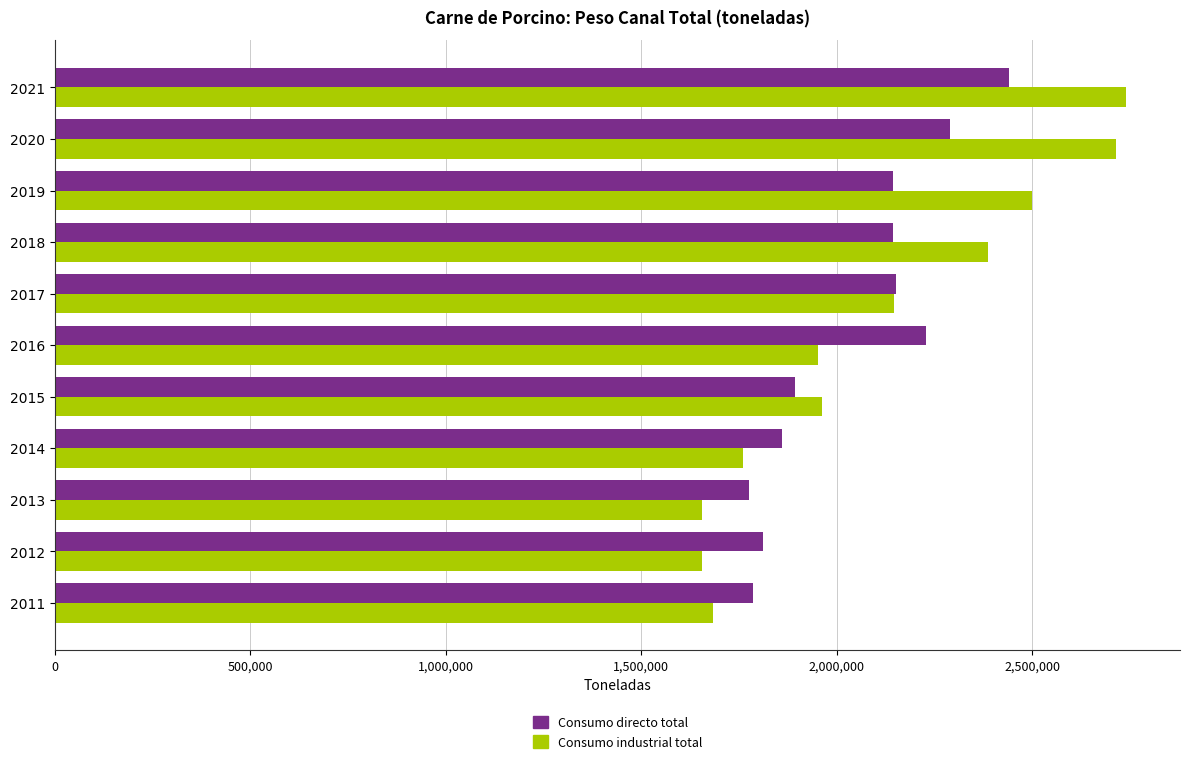

What is the maximum value for Consumo directo total?

2439305.4